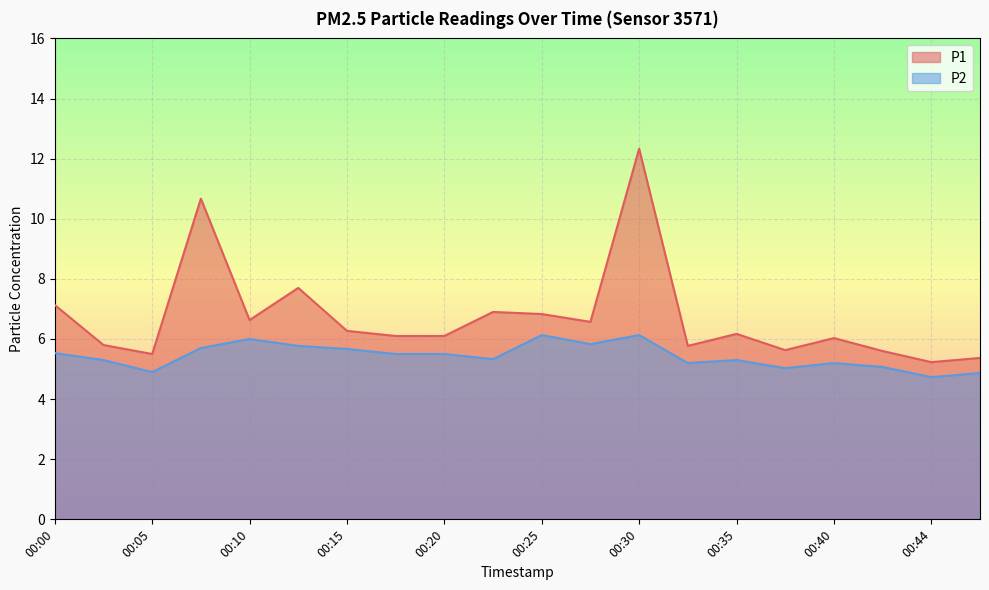

What are all the series names shown in the legend?

P1, P2